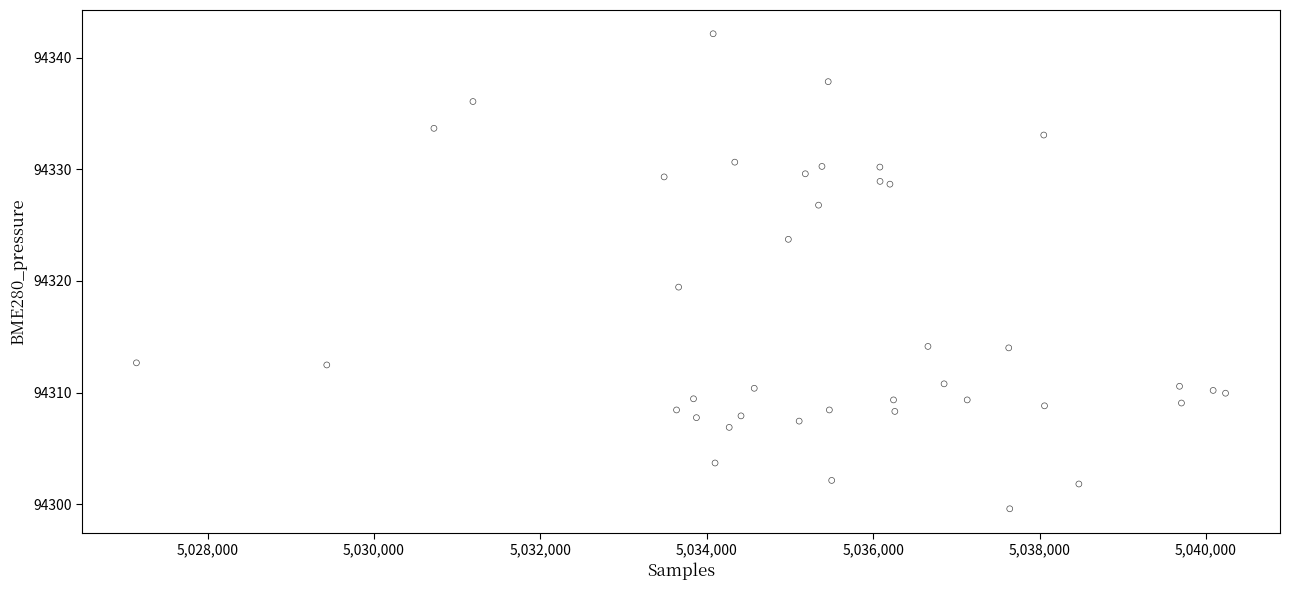

What Y value in the scatter plot is closest to 94320?

94319.4